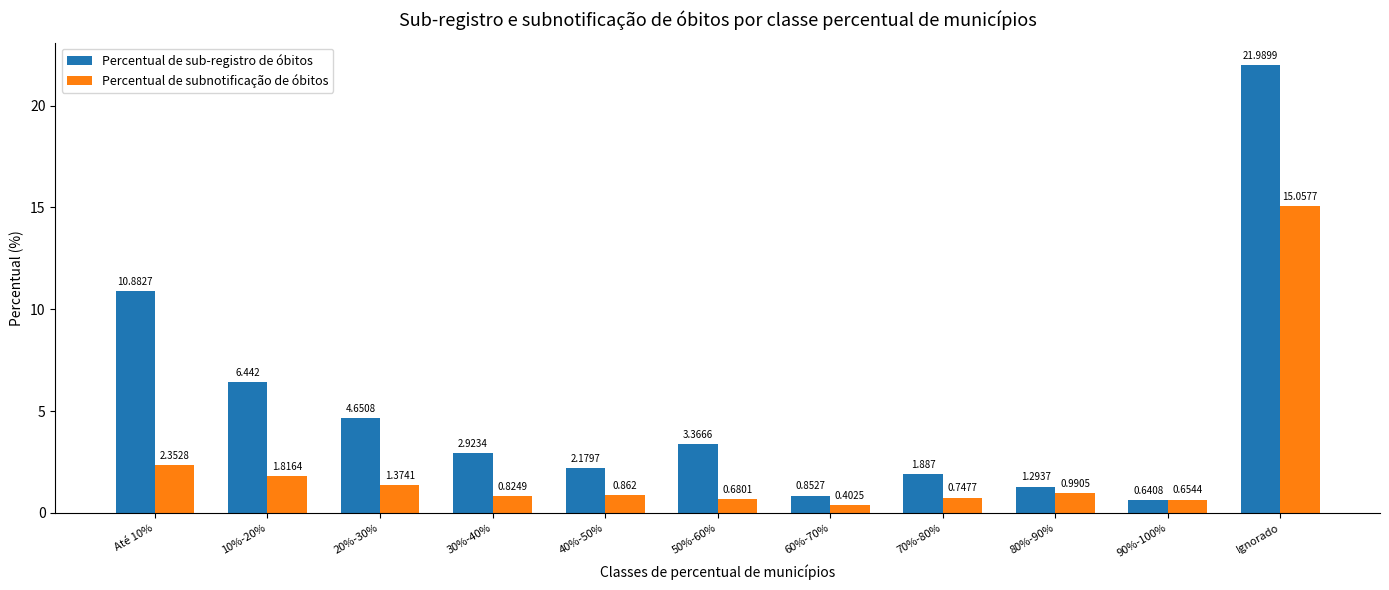

Between Até 10% and 30%-40%, which series saw the biggest shift?

Percentual de sub-registro de óbitos